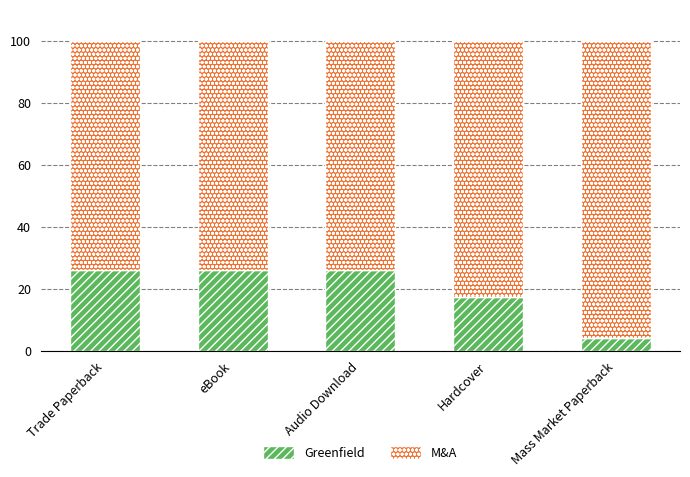

How many bars are there in total?

5